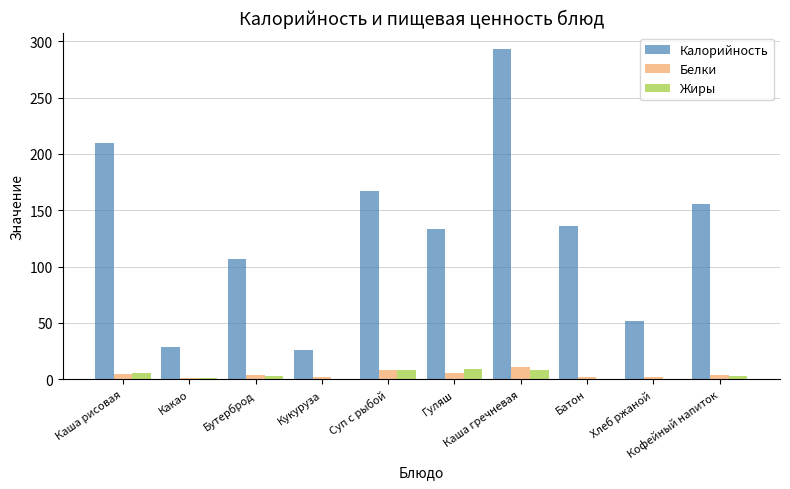

What is the sum of all Калорийность values?

1309.5